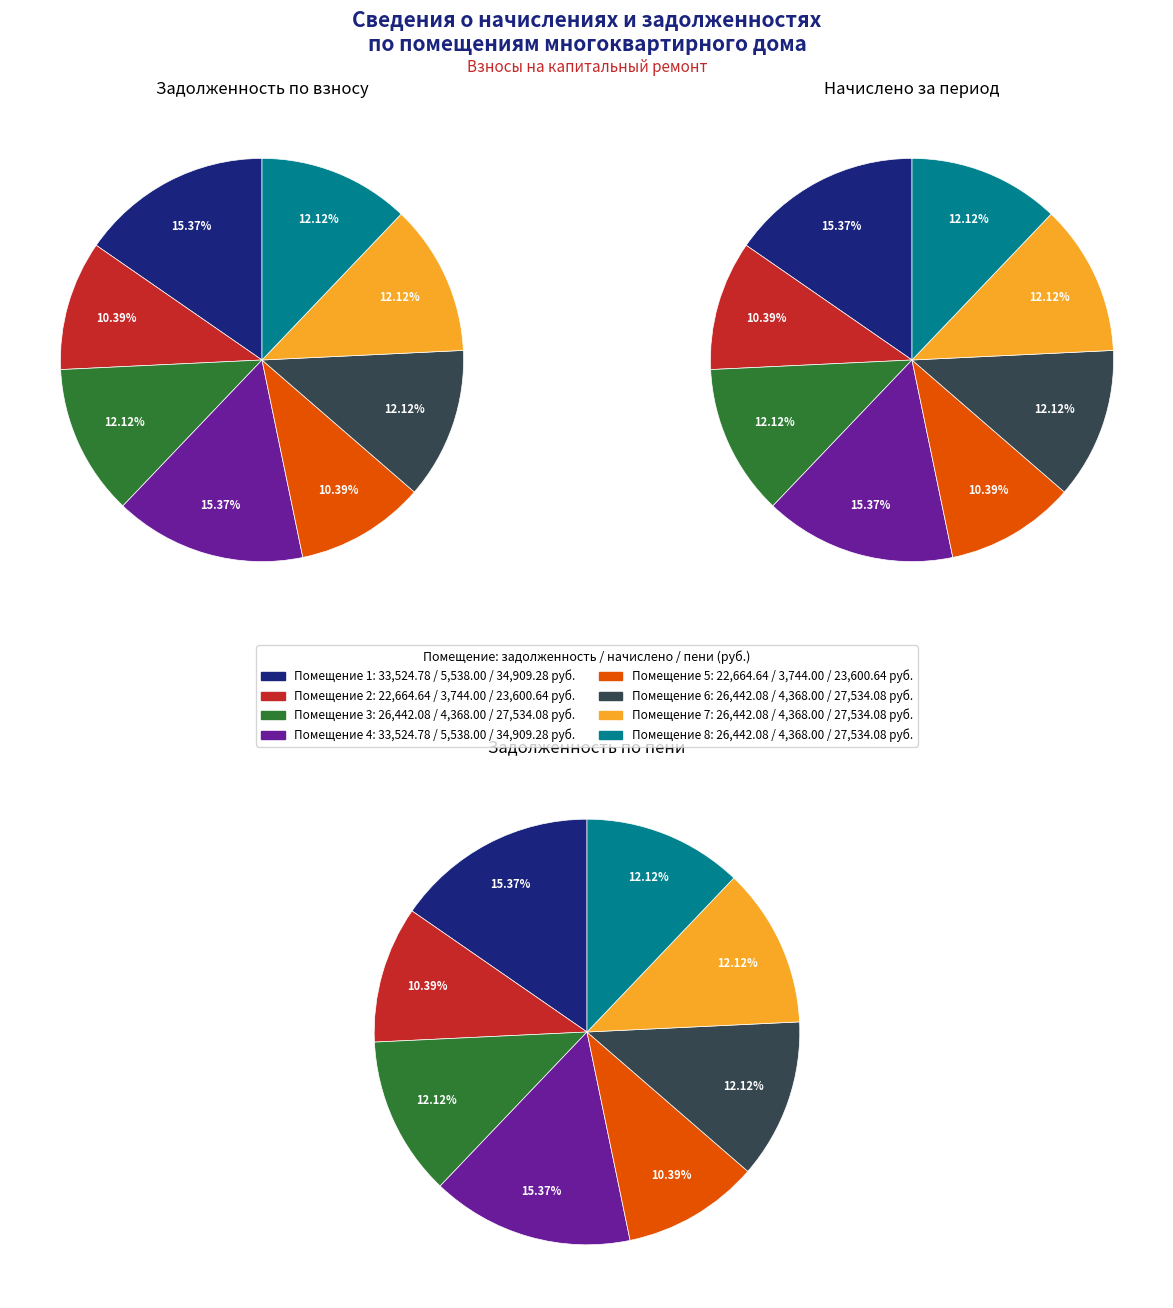

What portion of the pie excludes 3?

87.9%